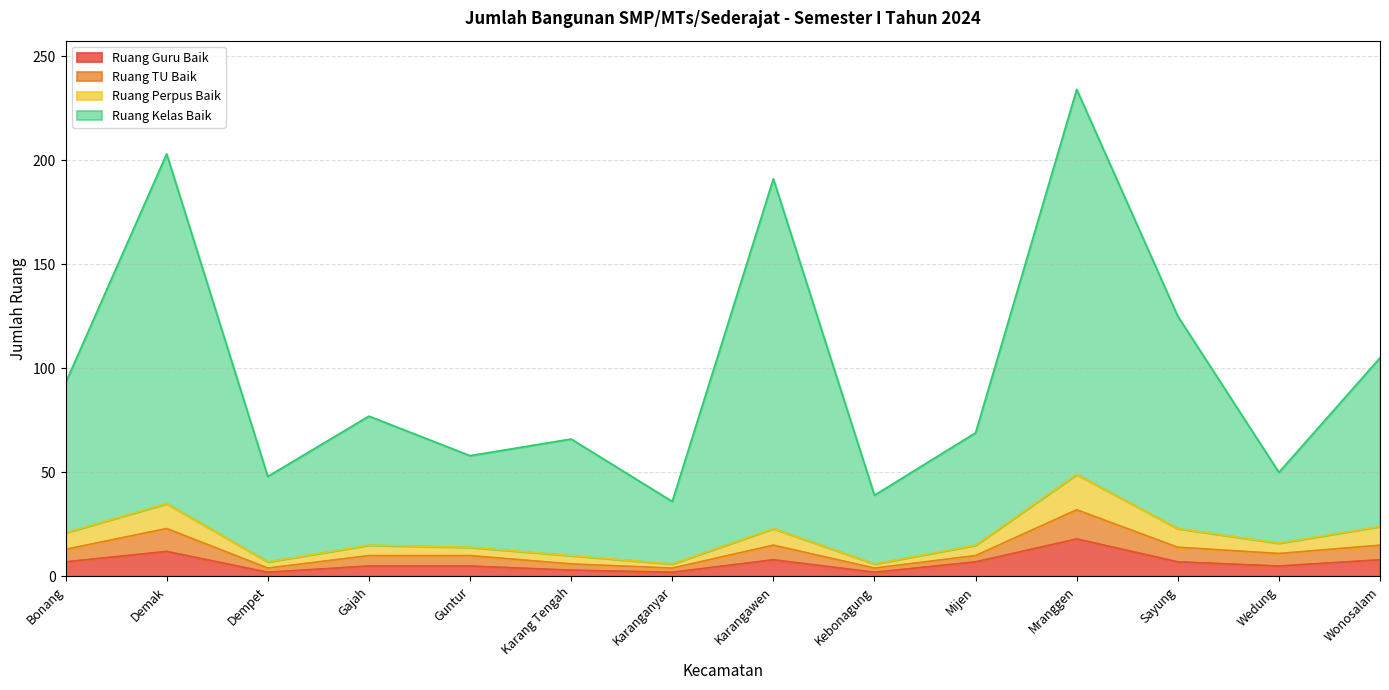

Is the value of Ruang Perpus Baik at Karanganyar greater than the value of Ruang TU Baik at Karangawen?

No